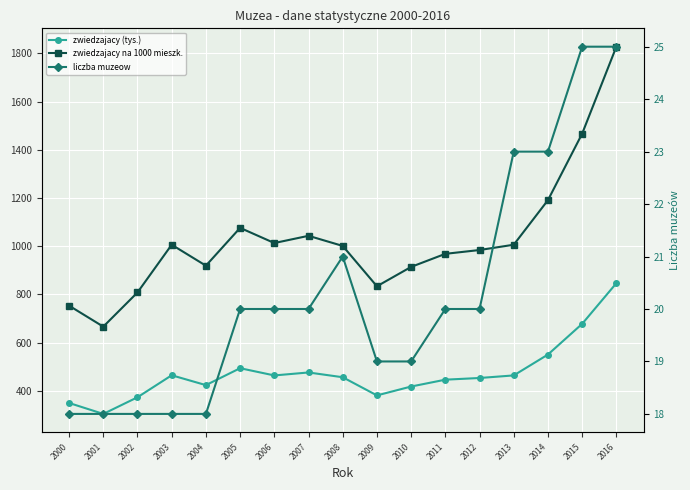

The zwiedzajacy (tys.) series shows 286.1 at 2011. True or false?

False